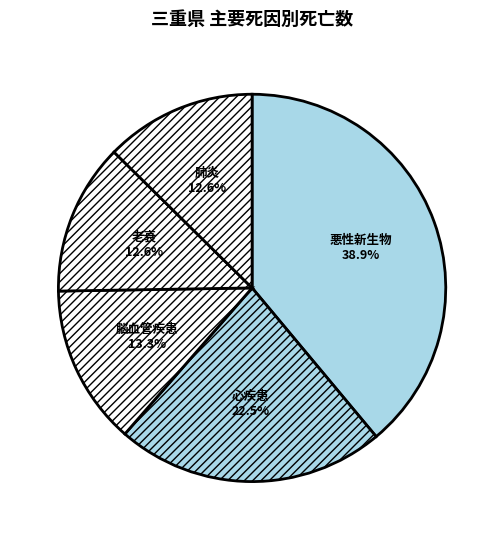

Which has a higher value, 肺炎 or 悪性新生物?

悪性新生物